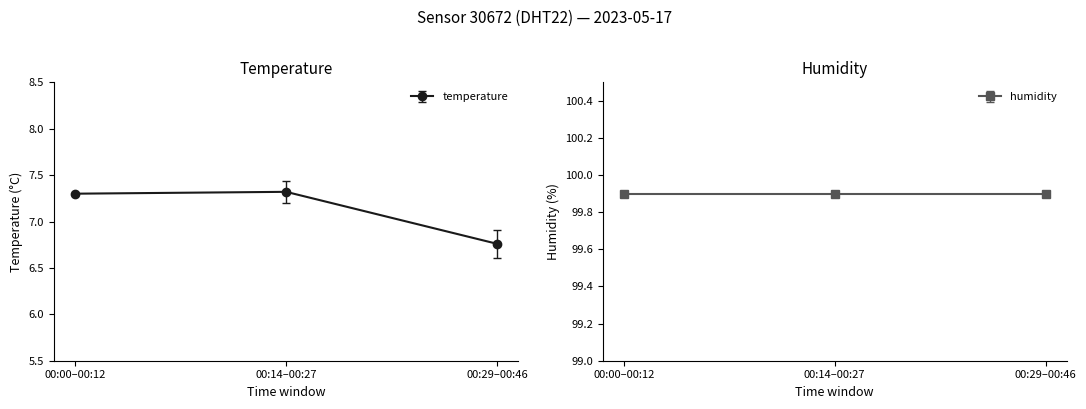

Which category has the lowest value across all series?

00:29–00:46